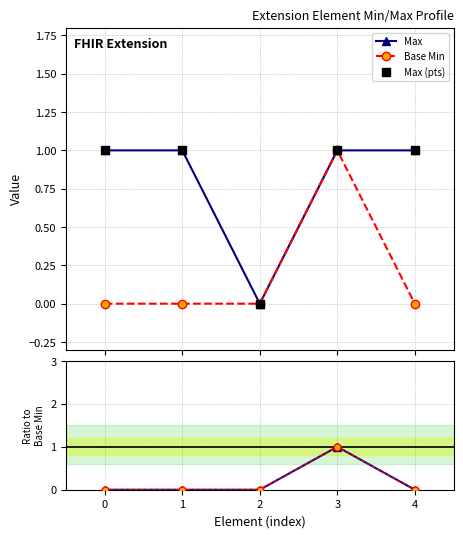

Which series has the largest total across all categories?

Max